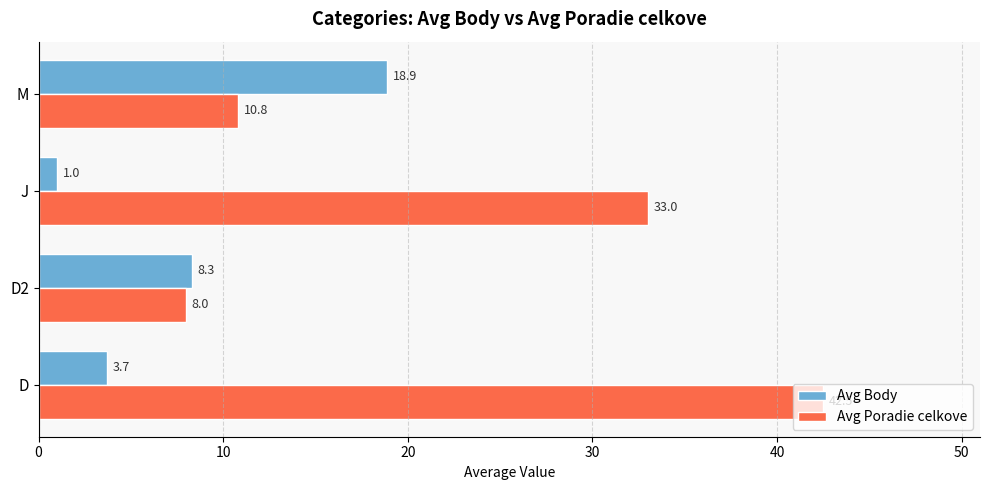

What are all the series names shown in the legend?

Avg Body, Avg Poradie celkove